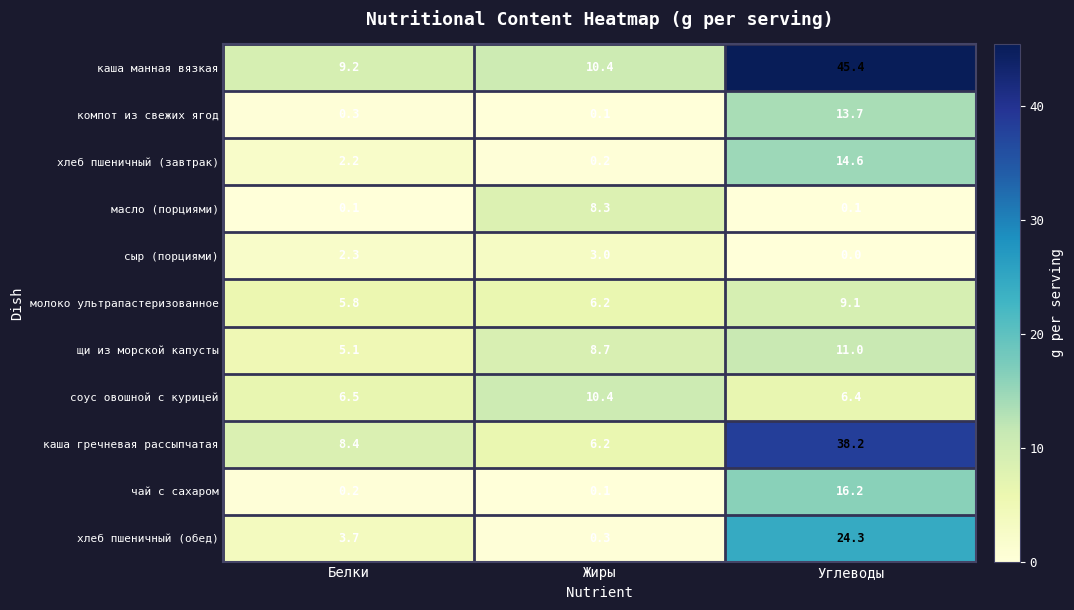

Where does the сыр (порциями) series first go above 2?

Белки